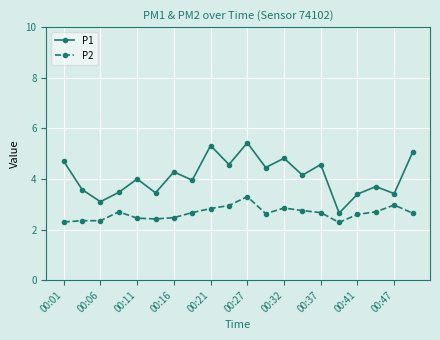

List the series in order of their peak value, highest first.

P1, P2